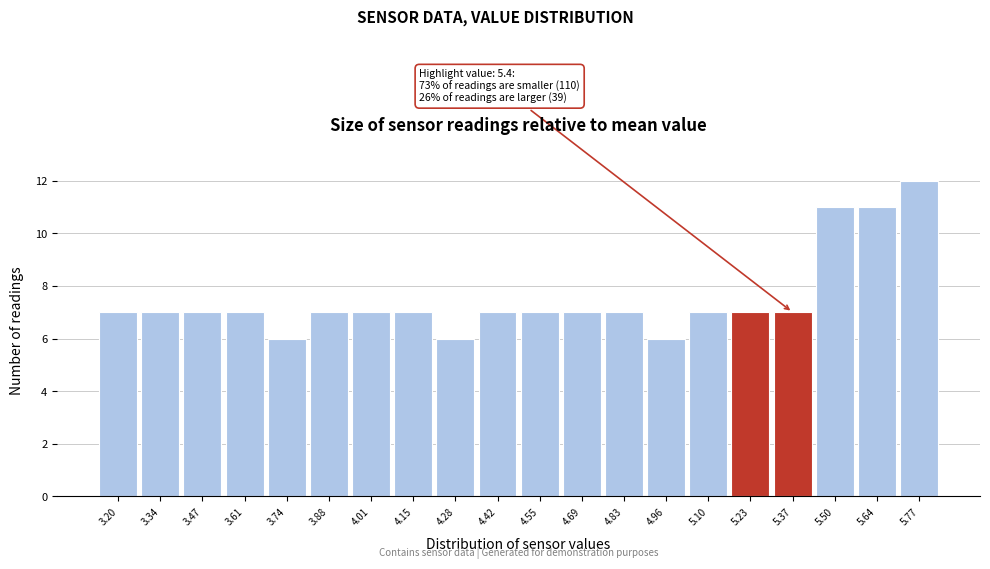

Reading left to right, what are all the values shown in this chart?

7	7	7	7	6	7	7	7	6	7	7	7	7	6	7	7	7	11	11	12